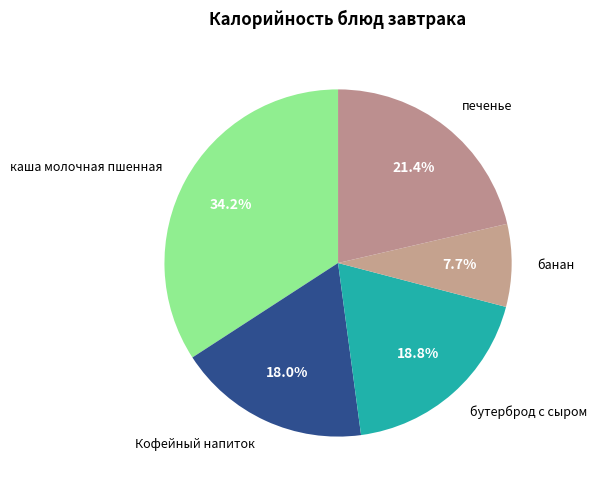

How many segments does this pie chart have?

5